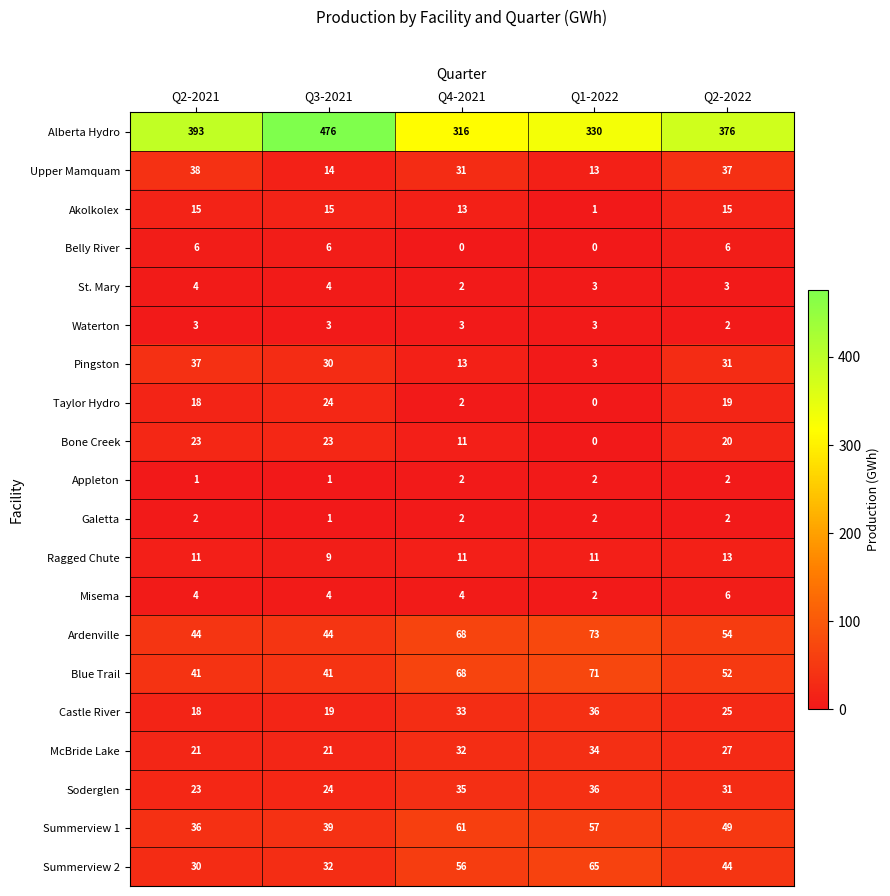

Which label corresponds to the largest value in the chart?

Q3-2021